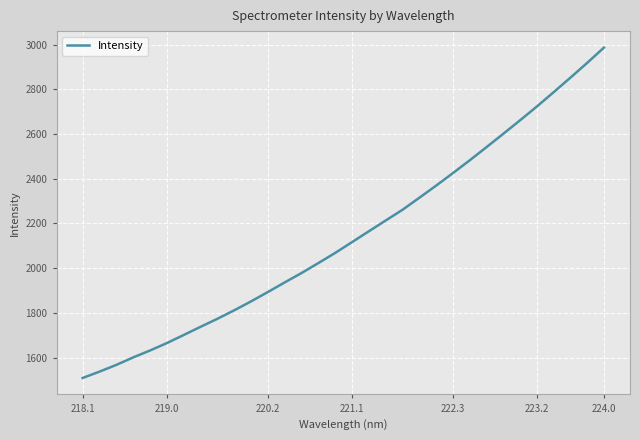

What is the minimum value shown in the chart?

1508.7